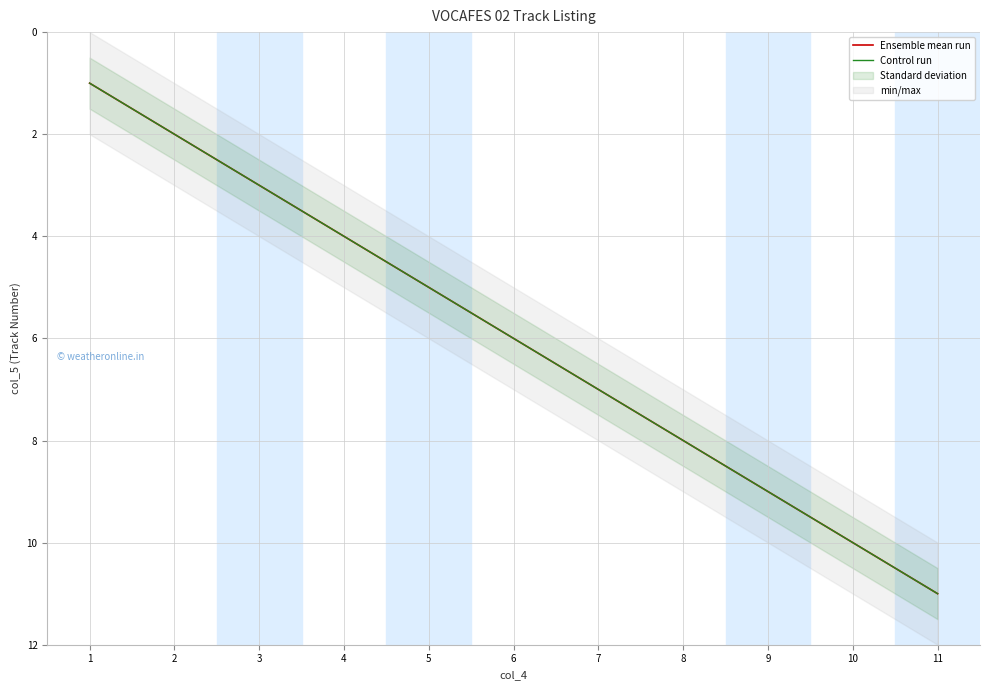

True or false: Control run and Ensemble mean run intersect in this chart.

False